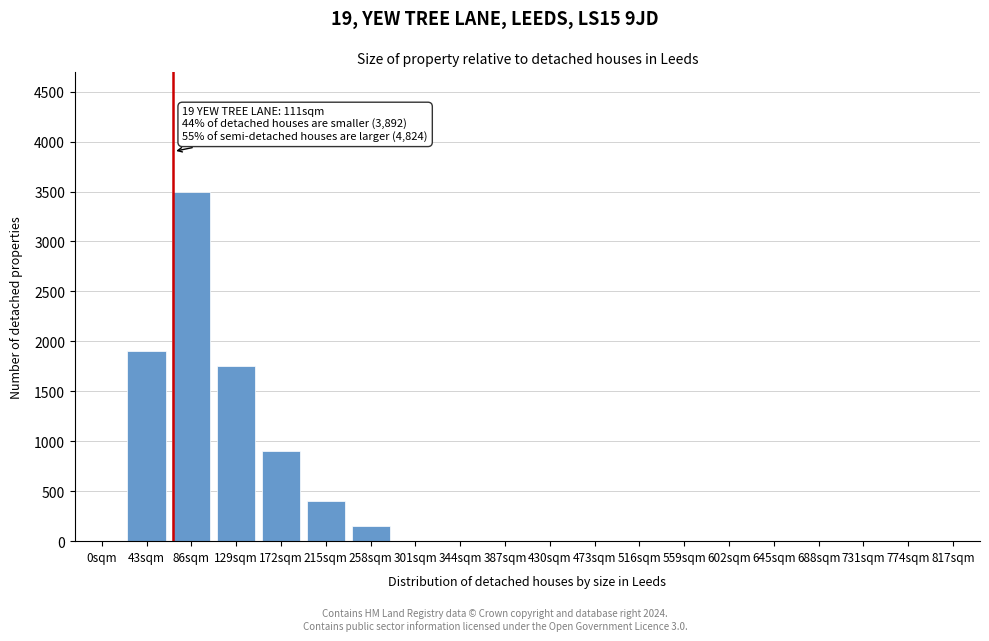

Reading left to right, list all the values displayed in this chart.

0sqm=0	43sqm=1900	86sqm=3500	129sqm=1750	172sqm=900	215sqm=400	258sqm=150	301sqm=0	344sqm=0	387sqm=0	430sqm=0	473sqm=0	516sqm=0	559sqm=0	602sqm=0	645sqm=0	688sqm=0	731sqm=0	774sqm=0	817sqm=0